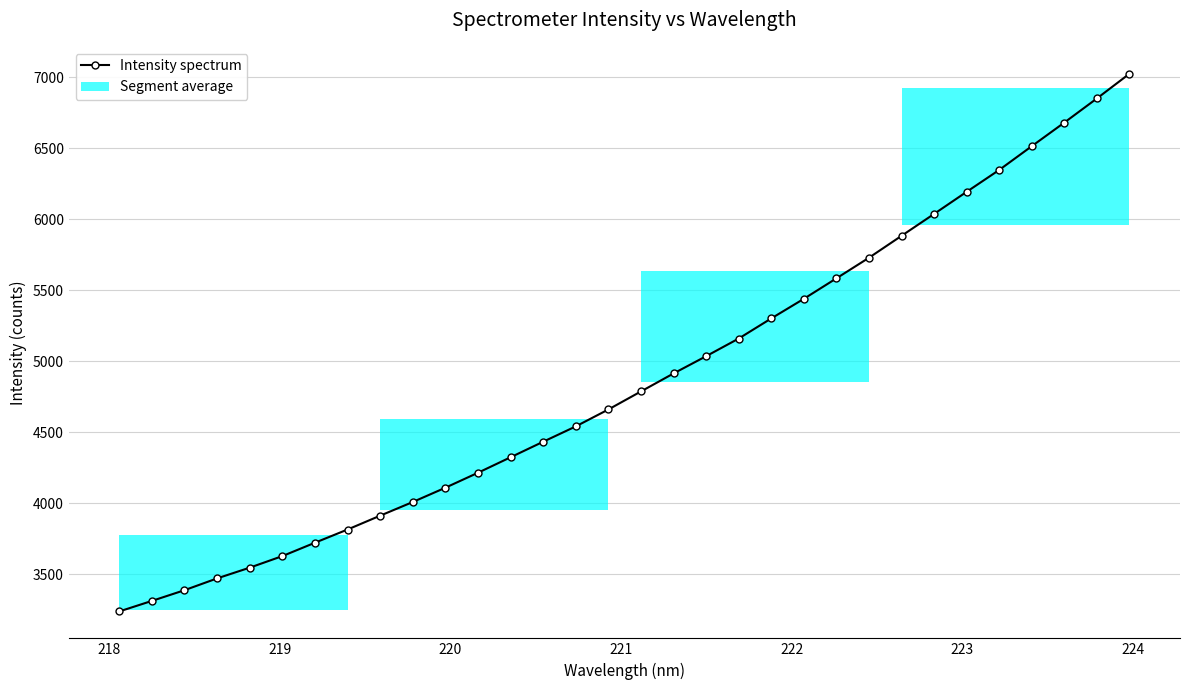

What is the greatest value displayed?

7026.0